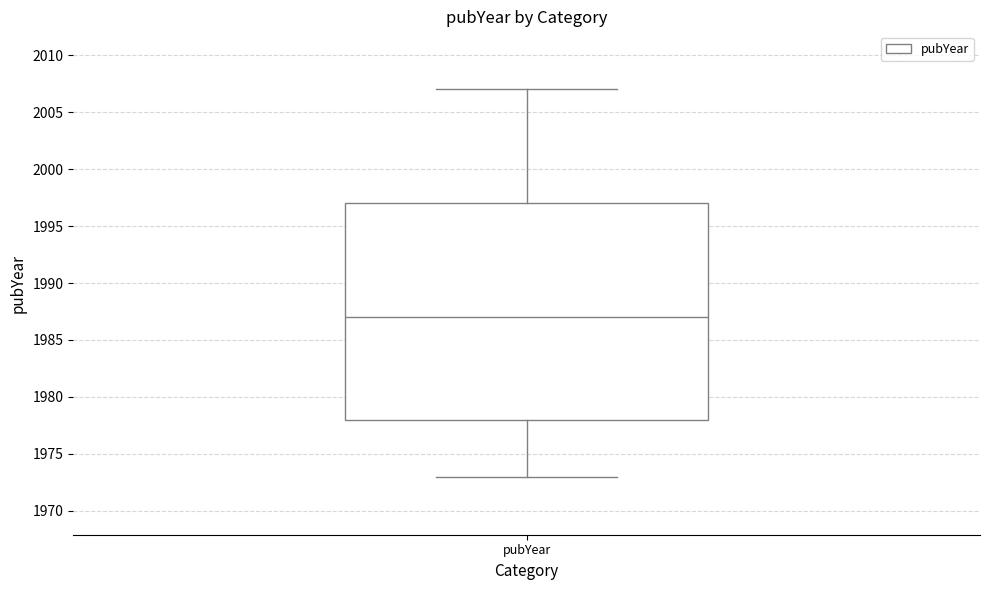

Transcribe this box plot: give where the median line is, the range the box spans, and where the two whiskers end, as read against the y-axis. The values are not printed on the chart, so give them approximately, as read against the axis.

median 1987, box 1978 to 1997, whiskers 1973 to 2007